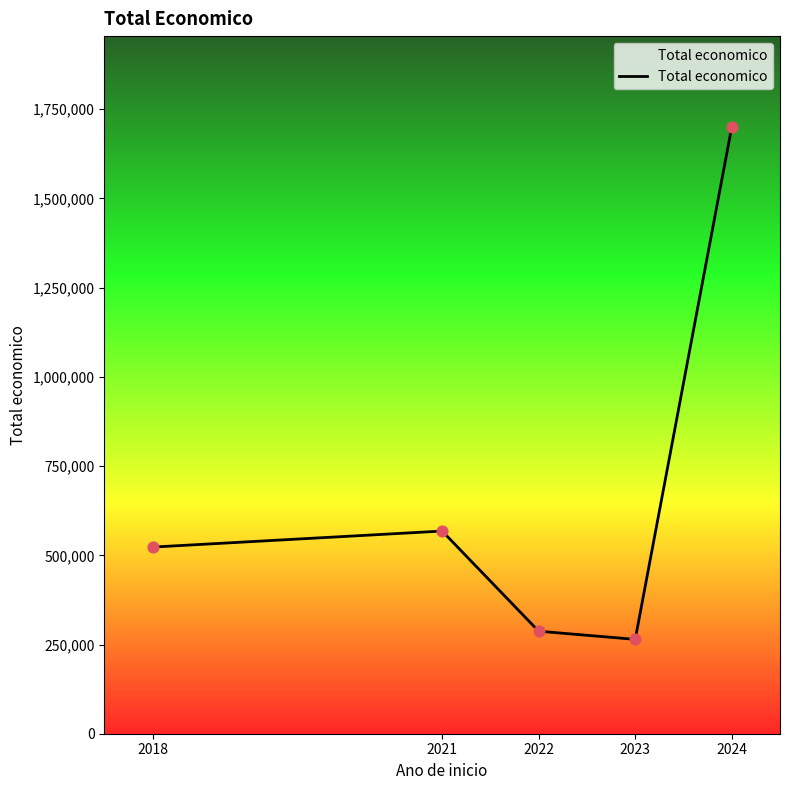

What is the change in value from 2023 to 2024?

+1435586